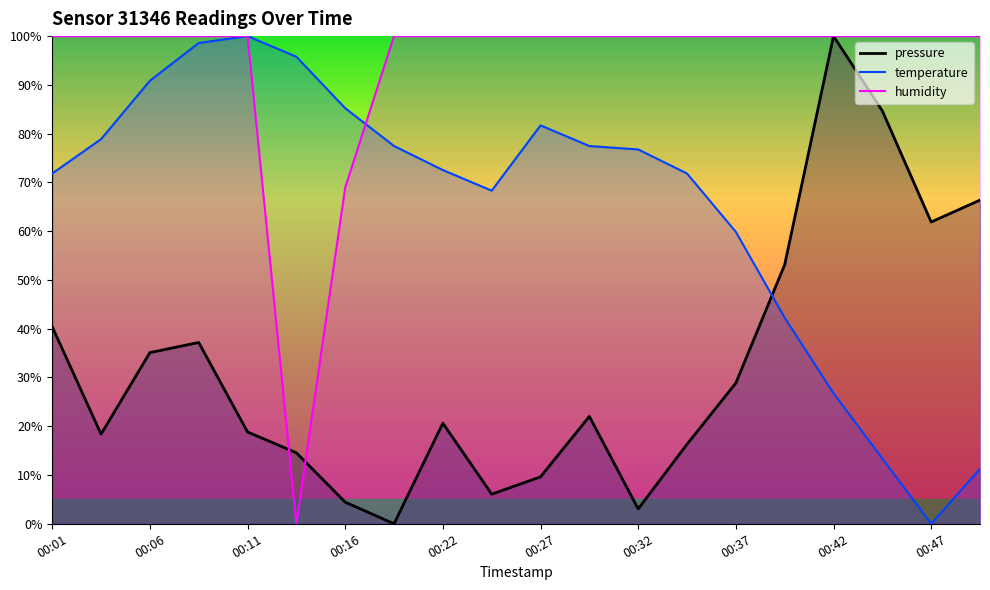

What are all the series names shown in the legend?

pressure, temperature, humidity